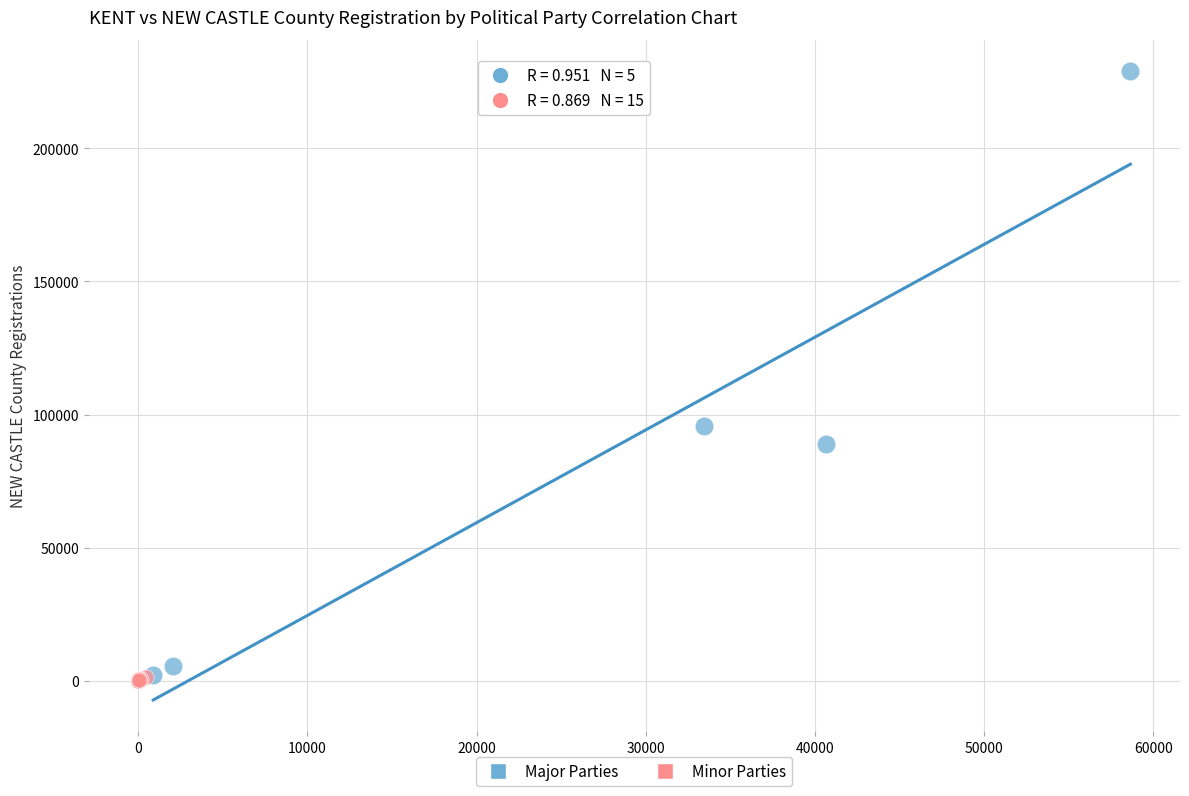

Which series has the widest spread of Y values?

Major Parties